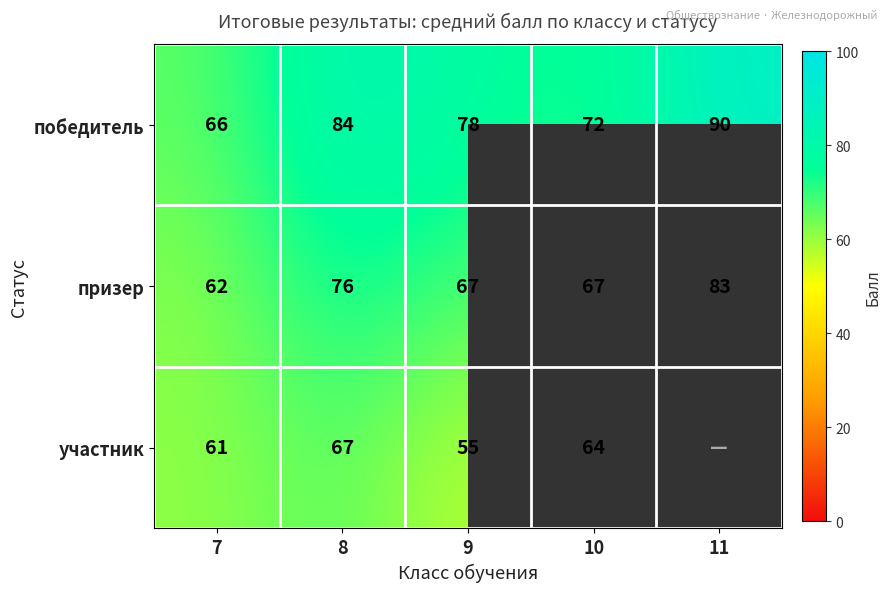

Read the победитель value at 8, to the nearest 5.

85